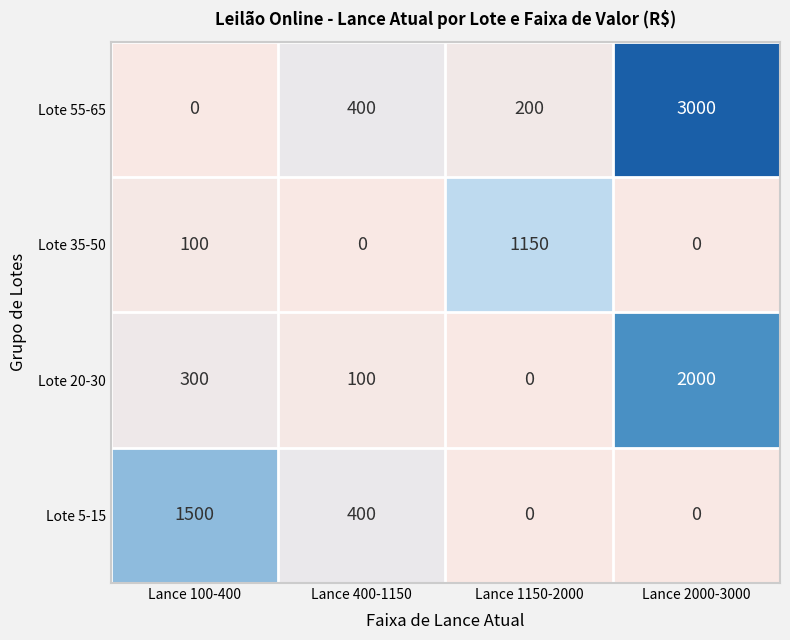

The Lote 20-30 series shows 88 at Lance 100-400. True or false?

False